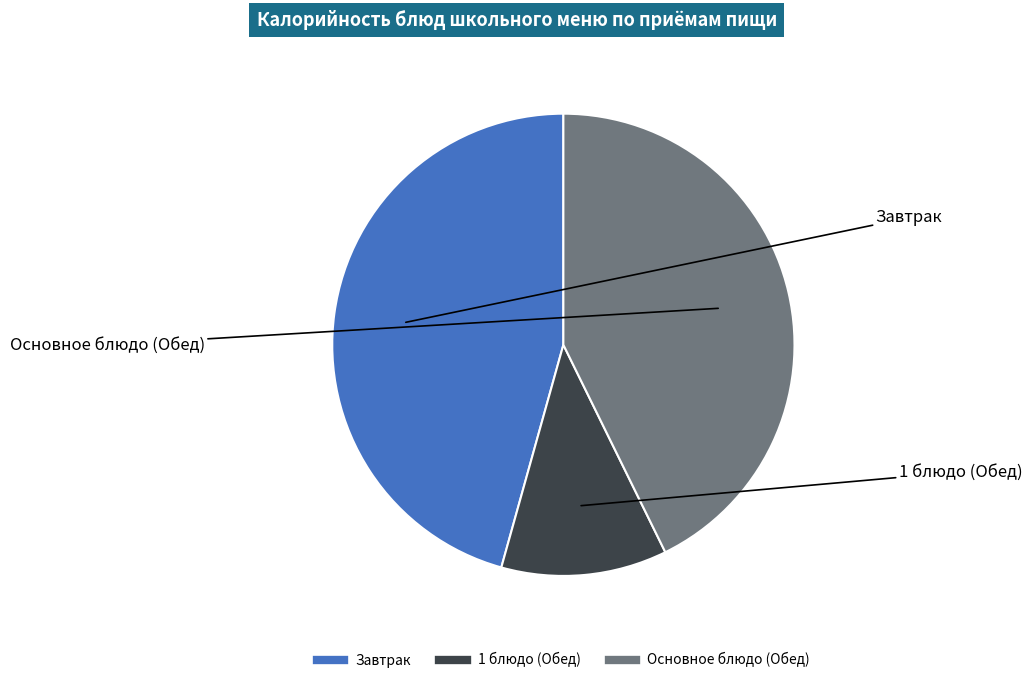

Count the number of slices in the pie.

3